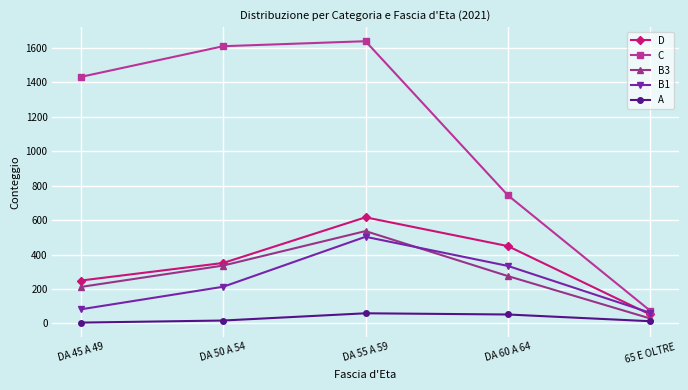

True or false: C and A intersect in this chart.

False